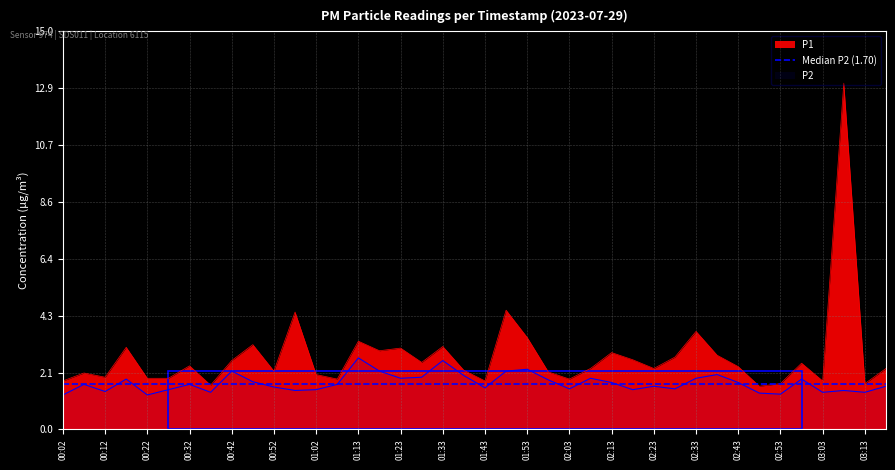

The value of P1 at 03:08 is 18.8. True or false?

False